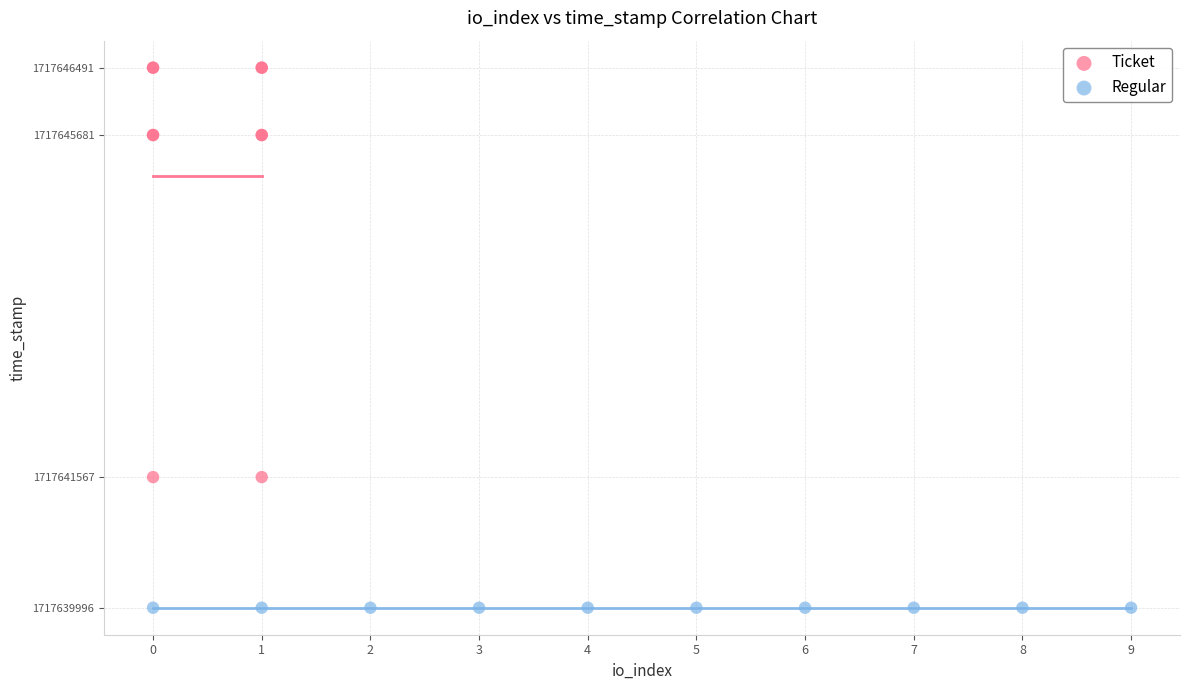

Which series reaches the maximum Y coordinate?

Ticket